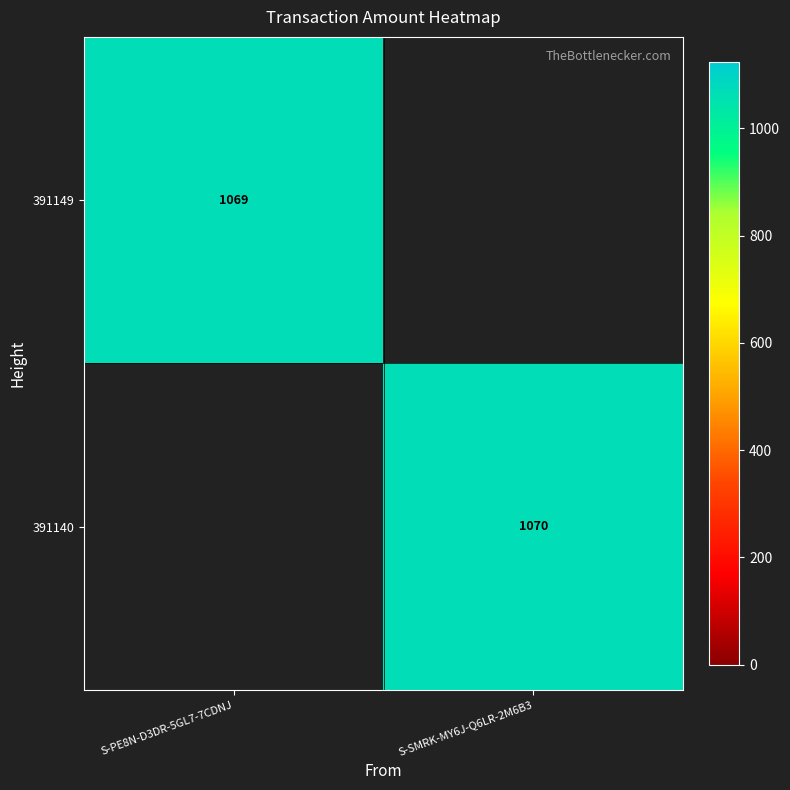

The value of 391149 at S-PE8N-D3DR-5GL7-7CDNJ is 264. True or false?

False